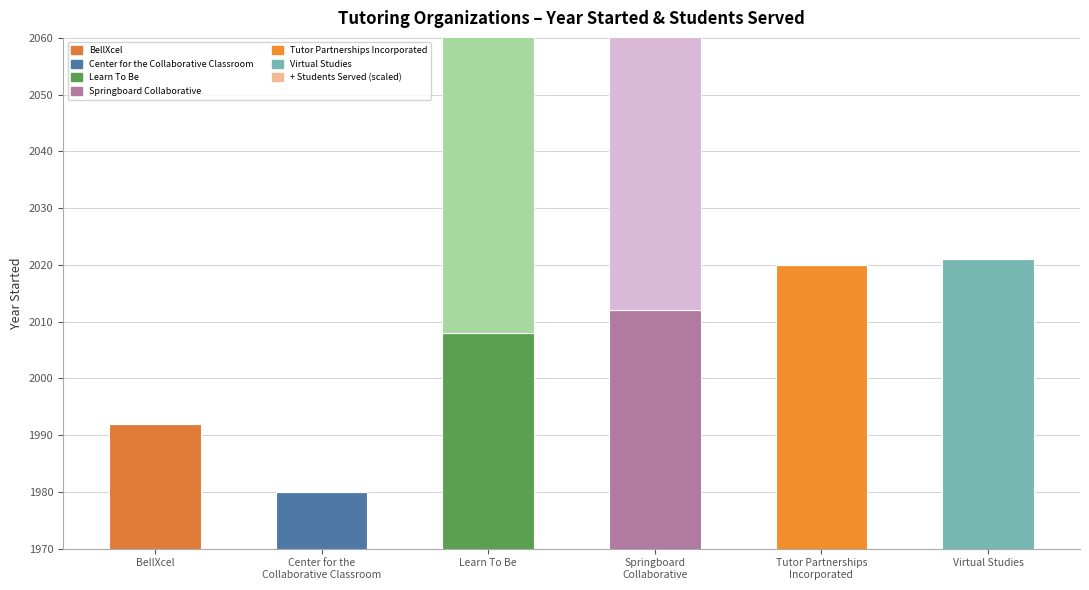

Which series has the largest range (max minus min)?

Students Served (scaled to year axis)